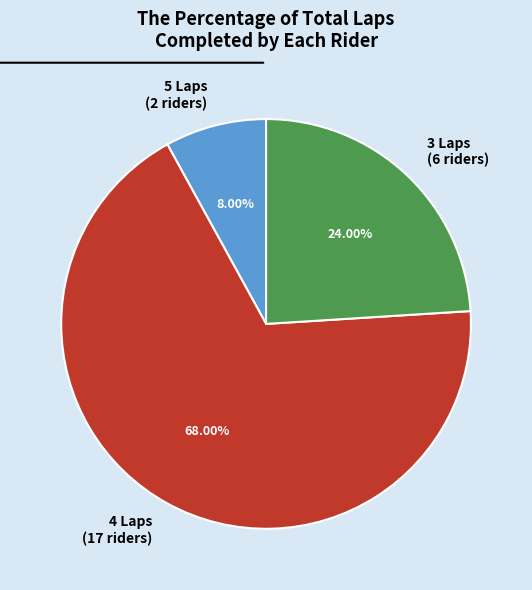

Which slice is the smallest?

5 Laps (2 riders)